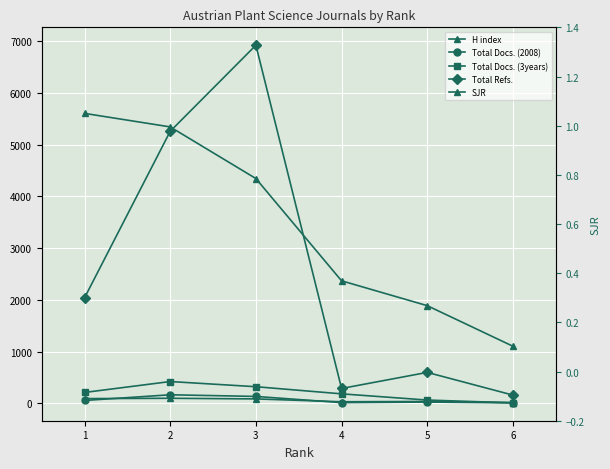

What is the sum of the H index values at 1 and 5?

123.0